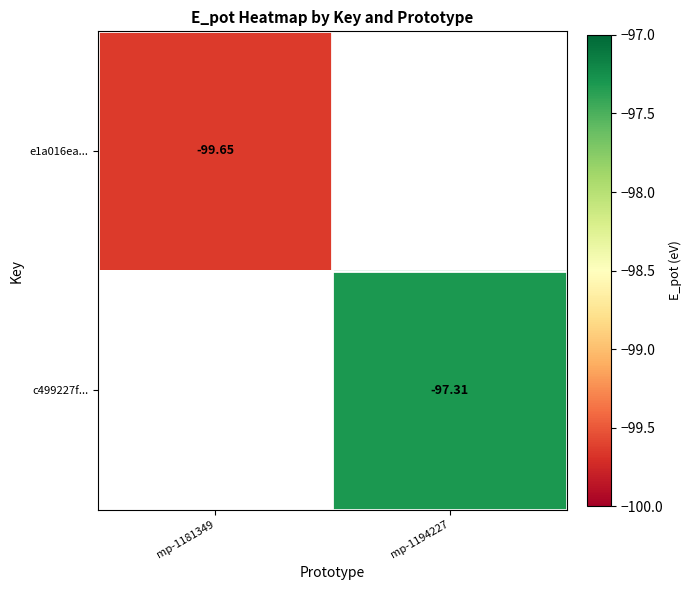

Which label corresponds to the smallest value in the chart?

mp-1181349